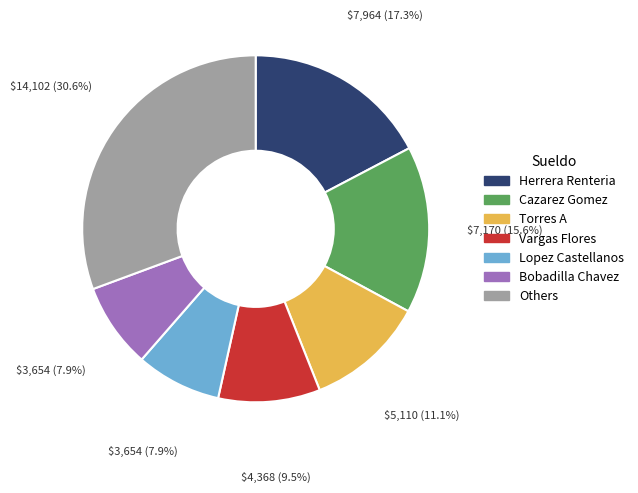

Approximately how many times larger is the value at Others compared to Cazarez Gomez?

2.0